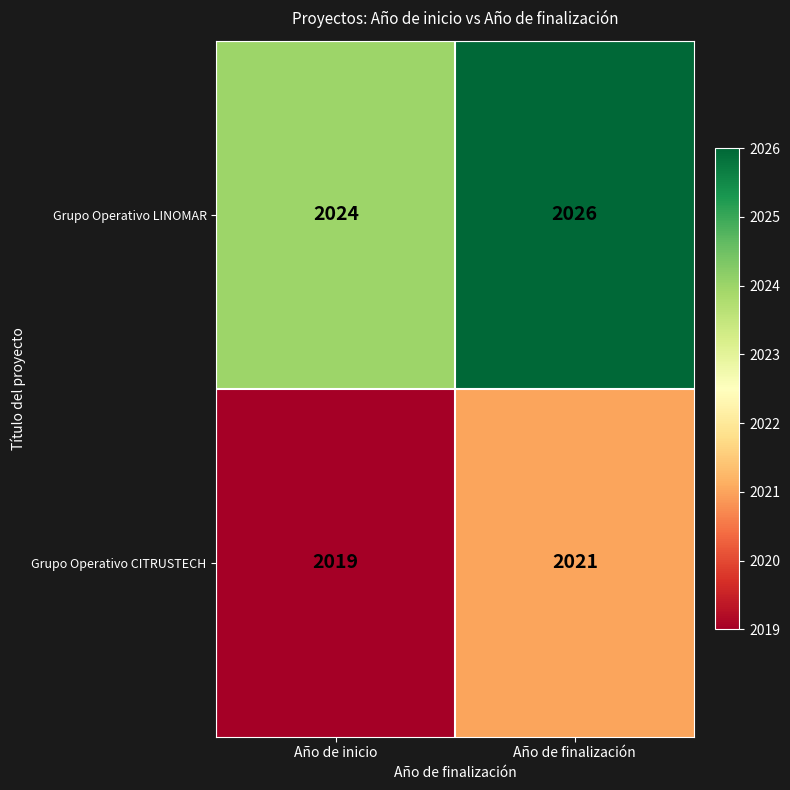

List the series in order of their peak value, highest first.

Grupo Operativo LINOMAR, Grupo Operativo CITRUSTECH